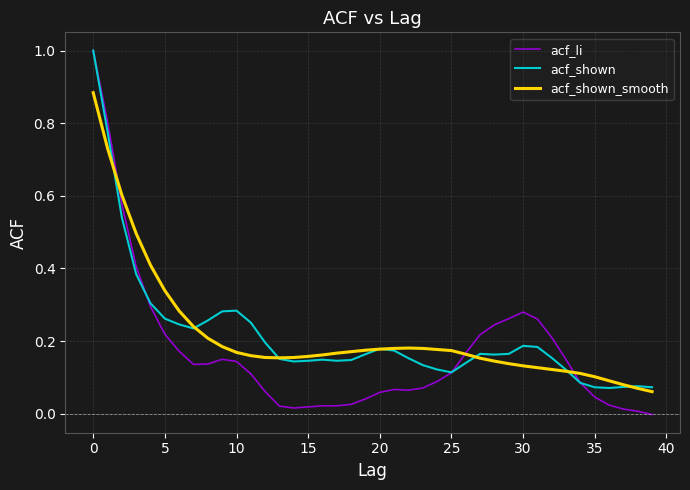

Does the chart have visible grid lines?

Yes